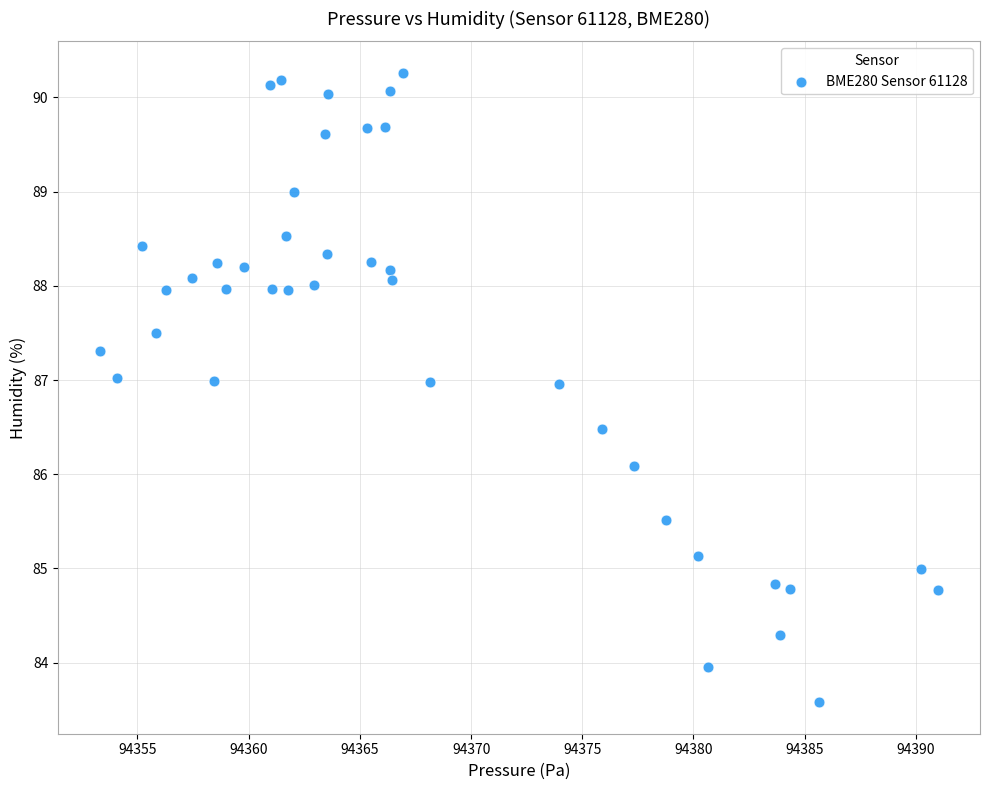

What Y value in the scatter plot is closest to 86?

86.1